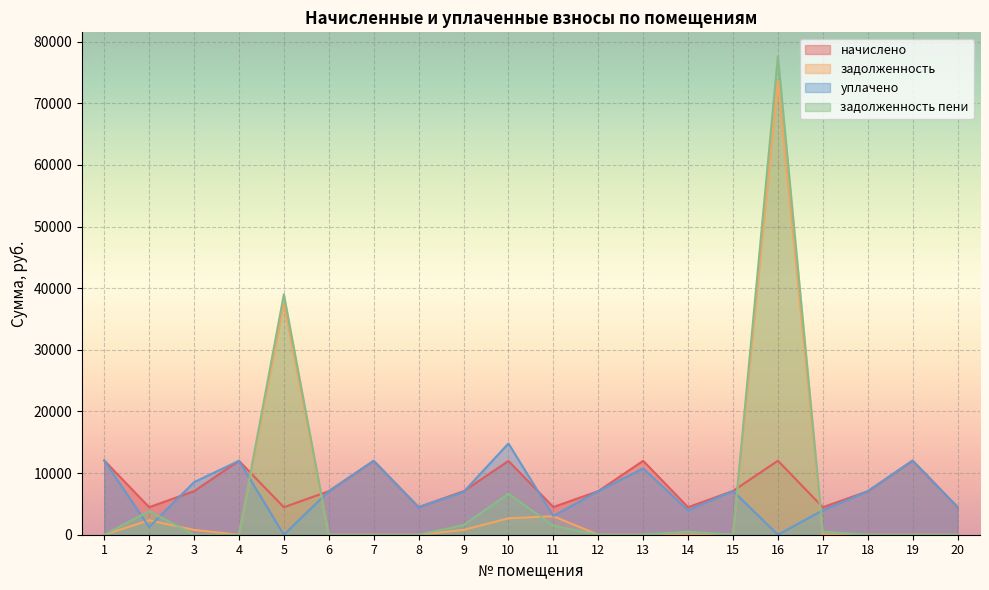

Count the number of data series in this chart.

4